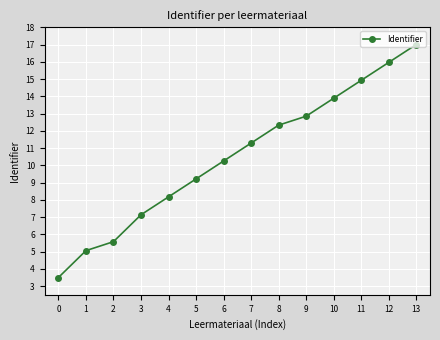

What is the sum of all values?

147.1